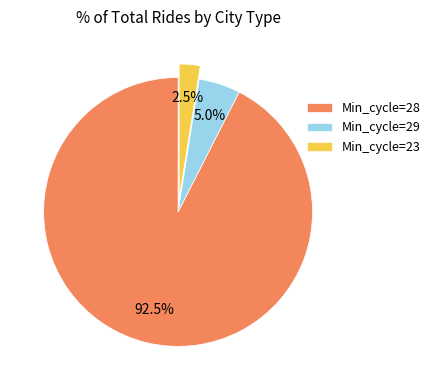

Does Min_cycle=23 account for over 50% of the chart?

No